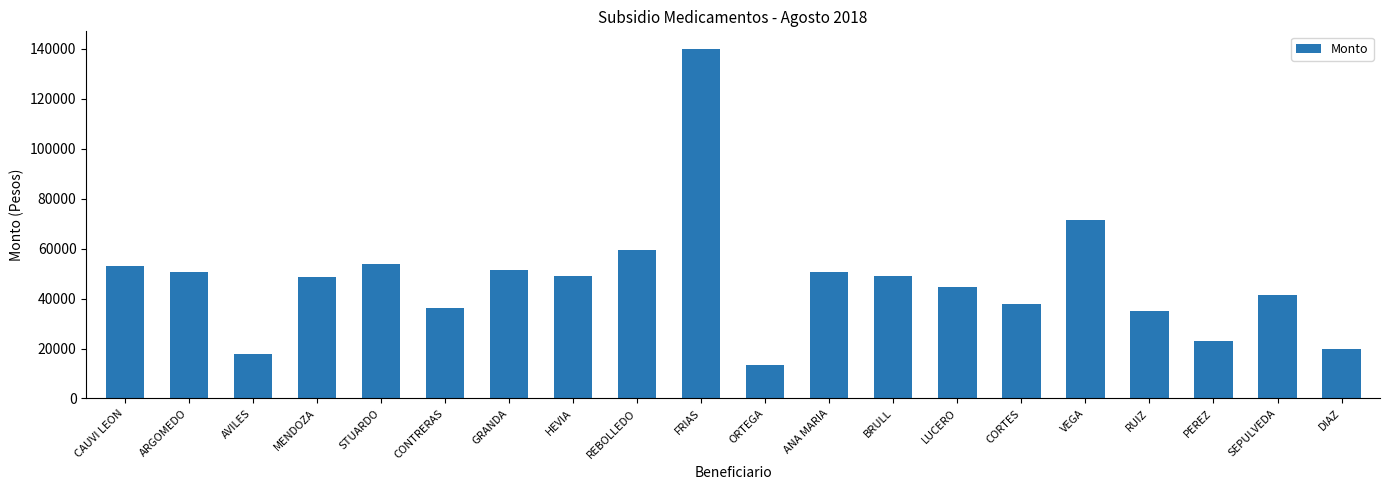

What is the change in value from MENDOZA to RUIZ?

-13530